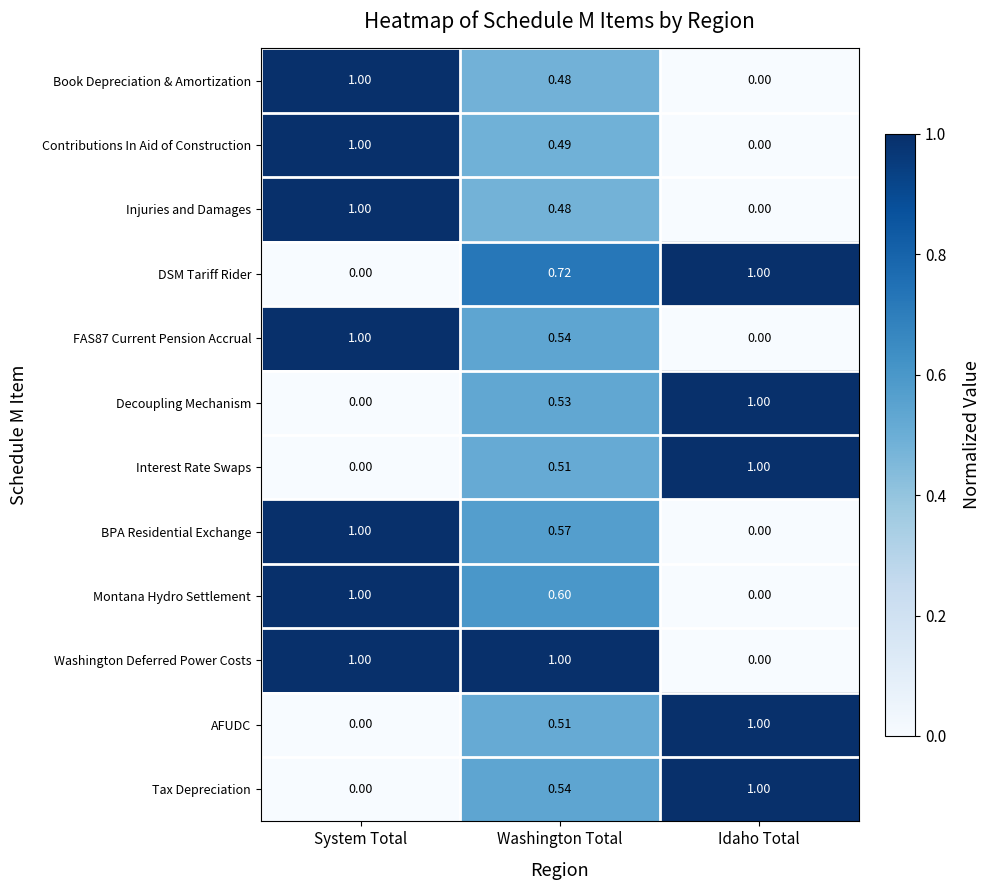

Rank the categories by Tax Depreciation value from highest to lowest.

Idaho Total, Washington Total, System Total